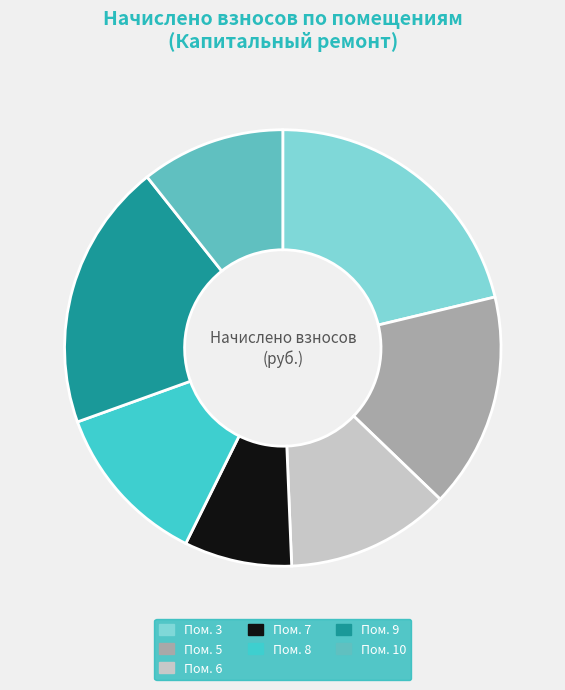

How many slices are in this pie chart?

7